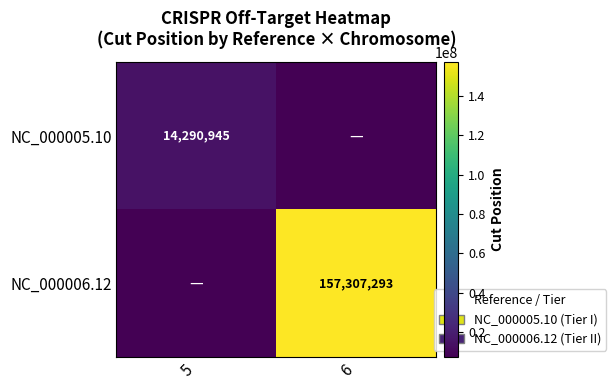

Is the value of NC_000005.10 at 5 greater than the value of NC_000006.12 at 6?

No